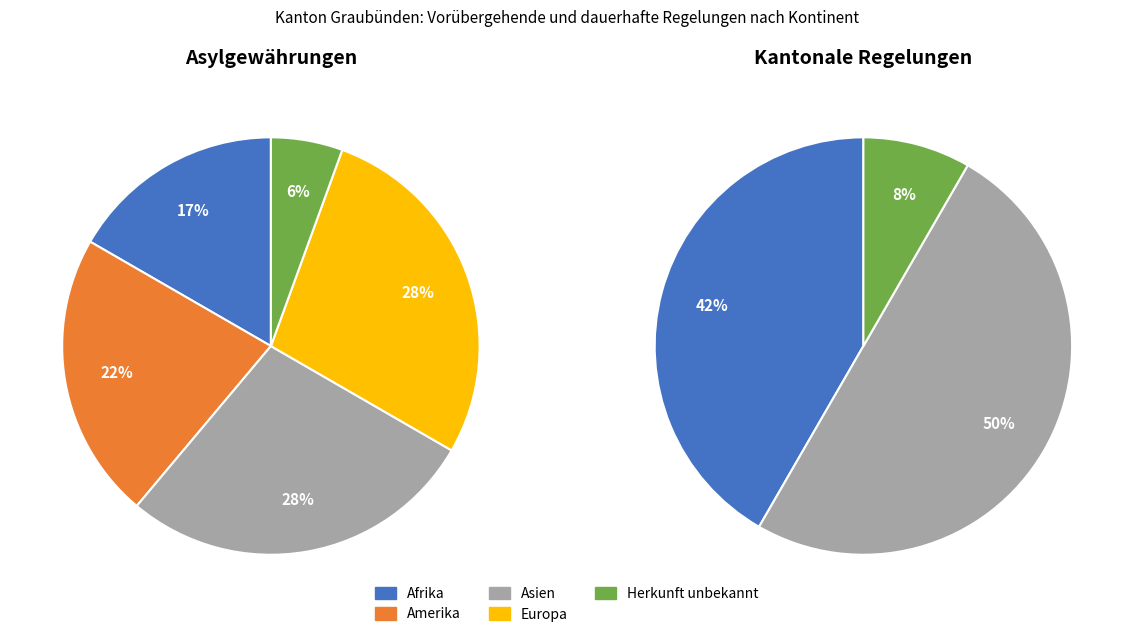

Is it true that Europa is 28% of the pie?

True